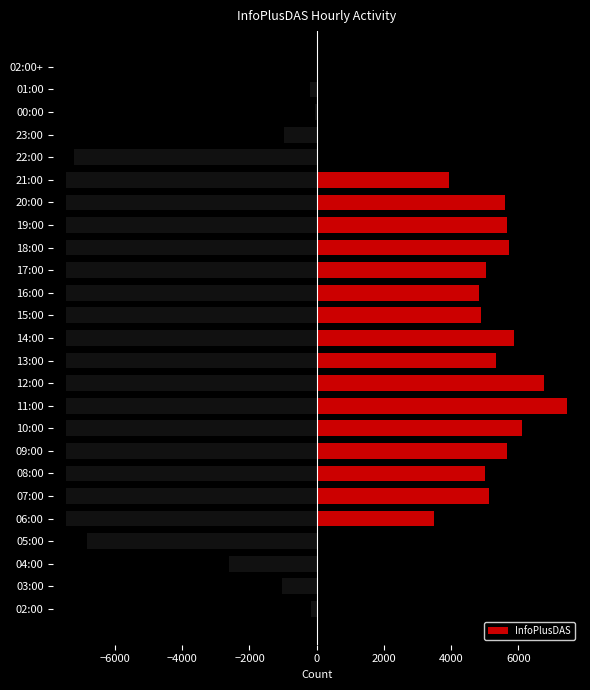

How many bars are there in total?

25